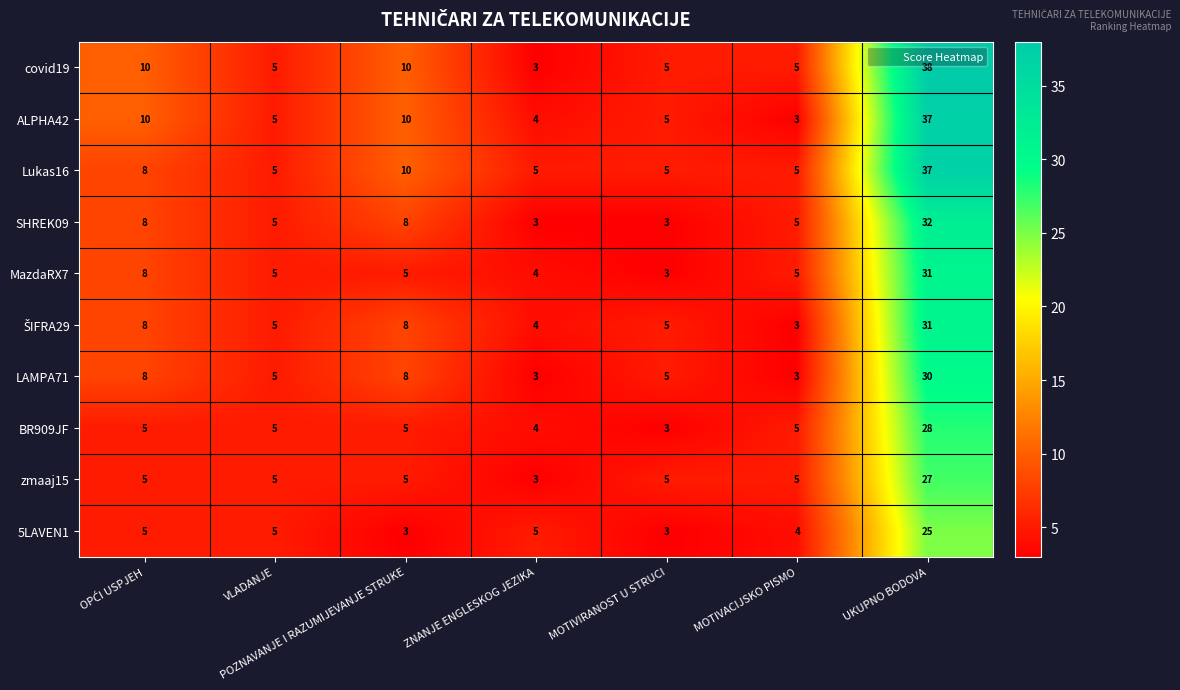

What is the average value of the MazdaRX7 series?

9